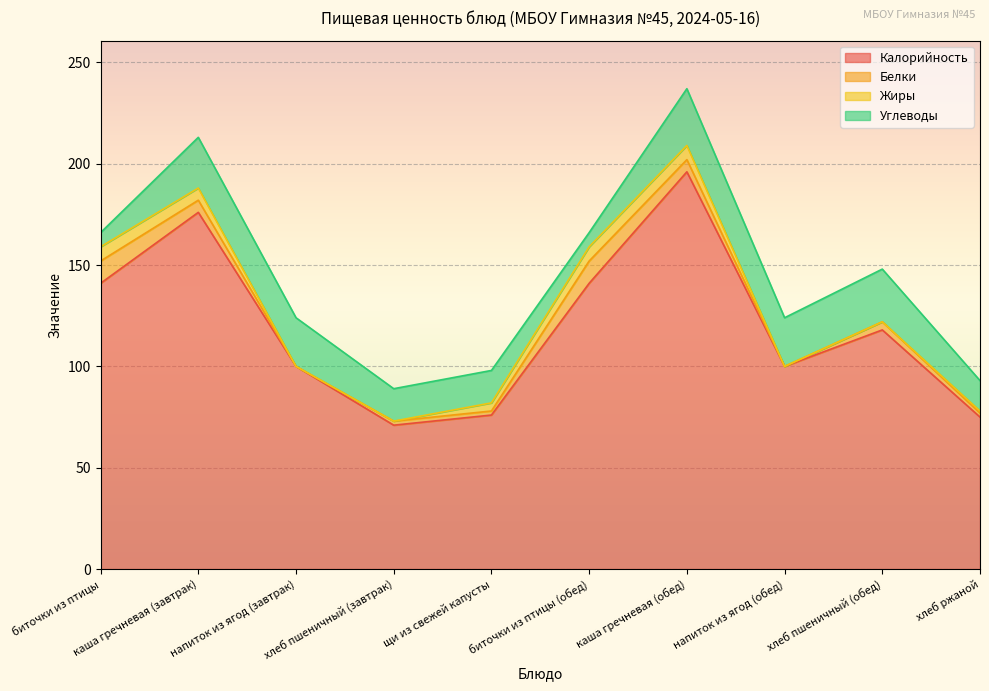

What are all the series names shown in the legend?

Калорийность, Белки, Жиры, Углеводы